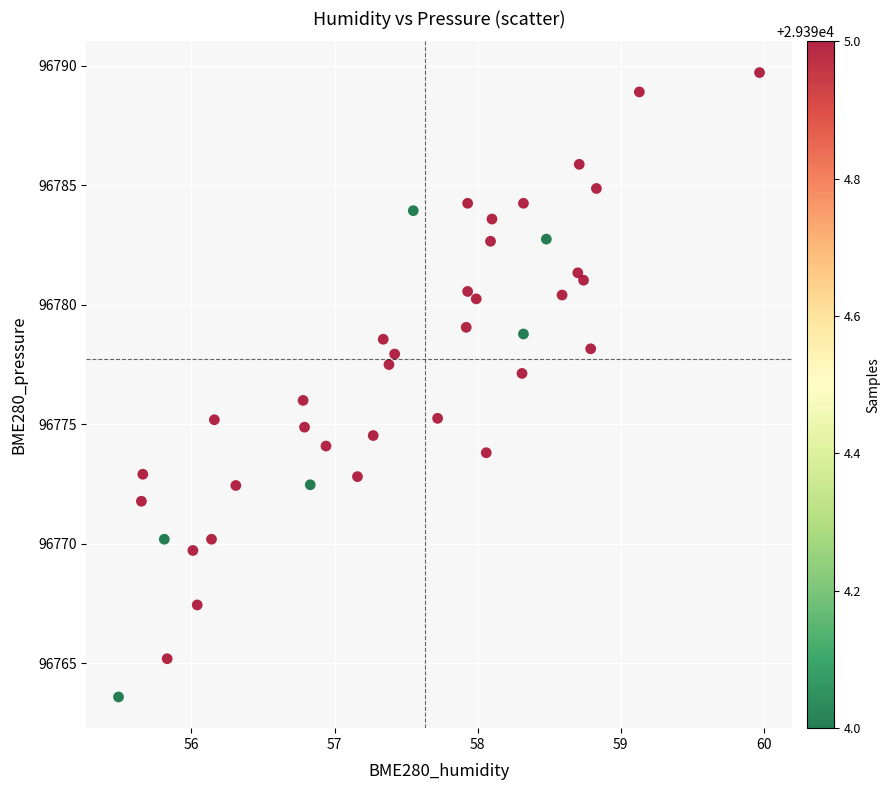

What is the range of X values (max minus min)?

4.5